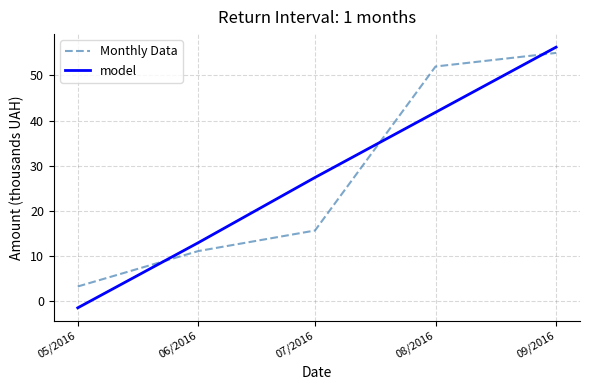

What is the difference between the maximum and second lowest values in the model series?

43.3